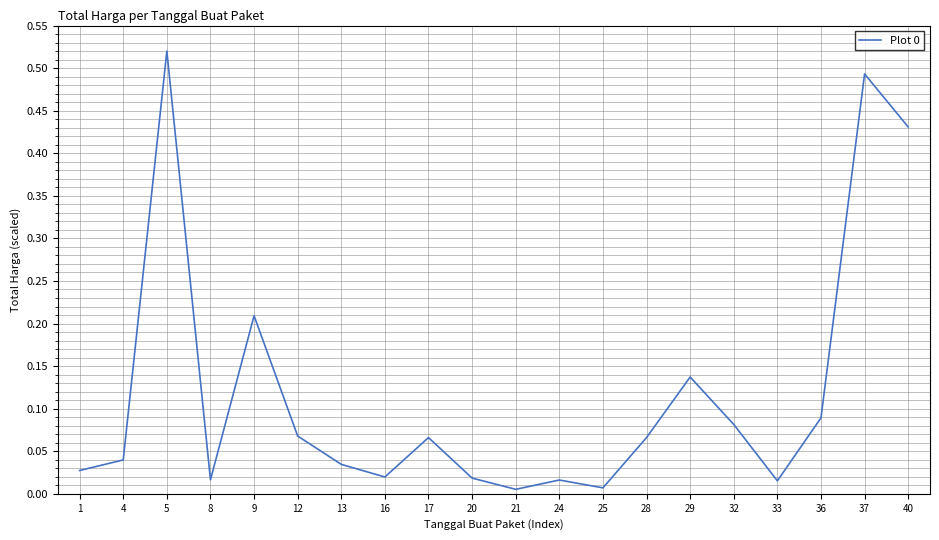

Which label corresponds to the largest value in the chart?

5